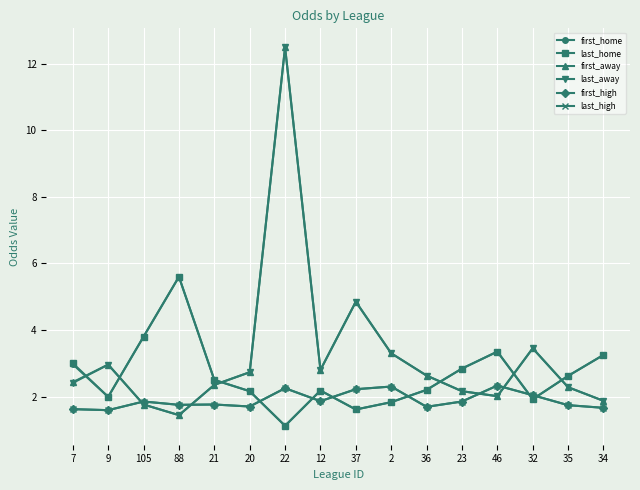

Reading left to right, extract all data points from this chart.

first_home: 3.0	2.0	3.8	5.6	2.5	2.2	1.1	2.2	1.6	1.8	2.2	2.8	3.4	1.9	2.6	3.2
last_home: 3.0	2.0	3.8	5.6	2.5	2.2	1.1	2.2	1.6	1.8	2.2	2.8	3.4	1.9	2.6	3.2
first_away: 2.4	3.0	1.8	1.4	2.4	2.7	12.5	2.8	4.8	3.3	2.6	2.2	2.0	3.5	2.3	1.9
last_away: 2.4	3.0	1.8	1.4	2.4	2.7	12.5	2.8	4.8	3.3	2.6	2.2	2.0	3.5	2.3	1.9
first_high: 1.6	1.6	1.9	1.8	1.8	1.7	2.2	1.9	2.2	2.3	1.7	1.9	2.3	2.0	1.7	1.7
last_high: 1.6	1.6	1.9	1.8	1.8	1.7	2.2	1.9	2.2	2.3	1.7	1.9	2.3	2.0	1.7	1.7